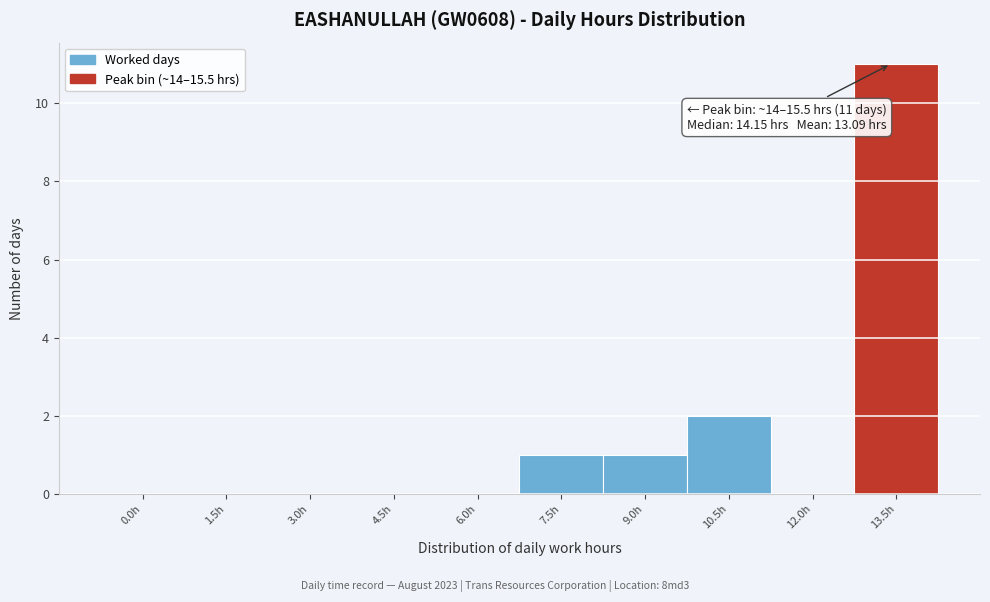

Reading right to left, transcribe all the data shown in this chart.

13.5h=11	12.0h=0	10.5h=2	9.0h=1	7.5h=1	6.0h=0	4.5h=0	3.0h=0	1.5h=0	0.0h=0